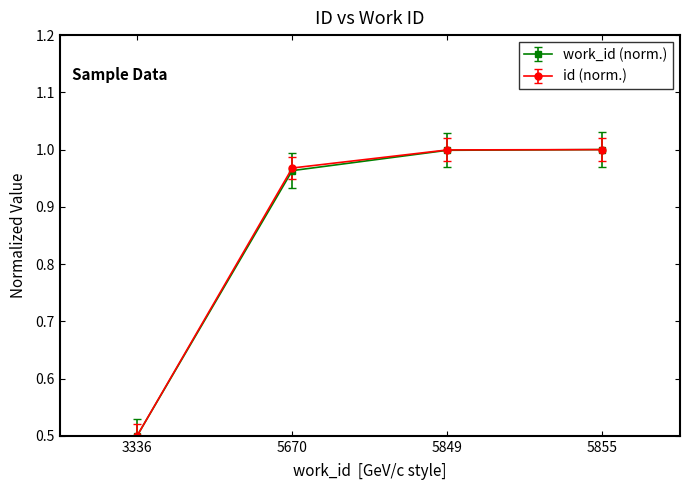

The work_id (norm.) series shows 1.0 at 5849. True or false?

True